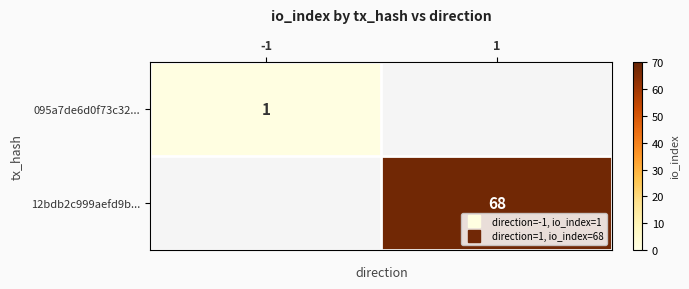

The 095a7de6d0f73c32... series shows 1.0 at -1. True or false?

True